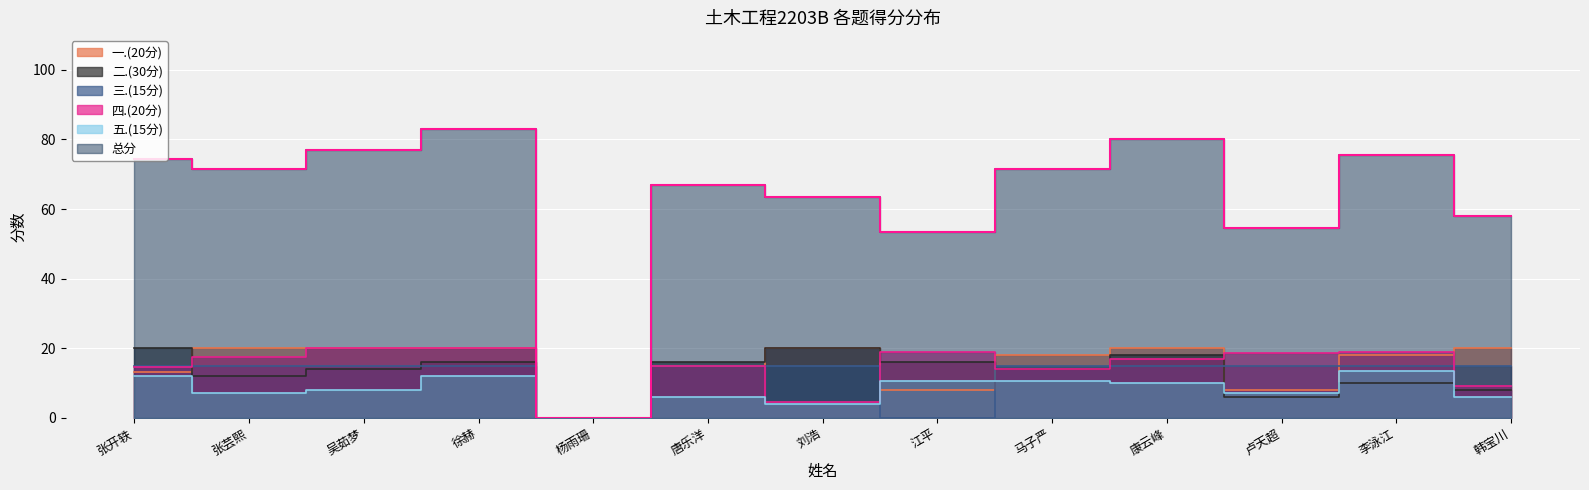

True or false: 总分 has more than 0 points higher than both neighbors.

True